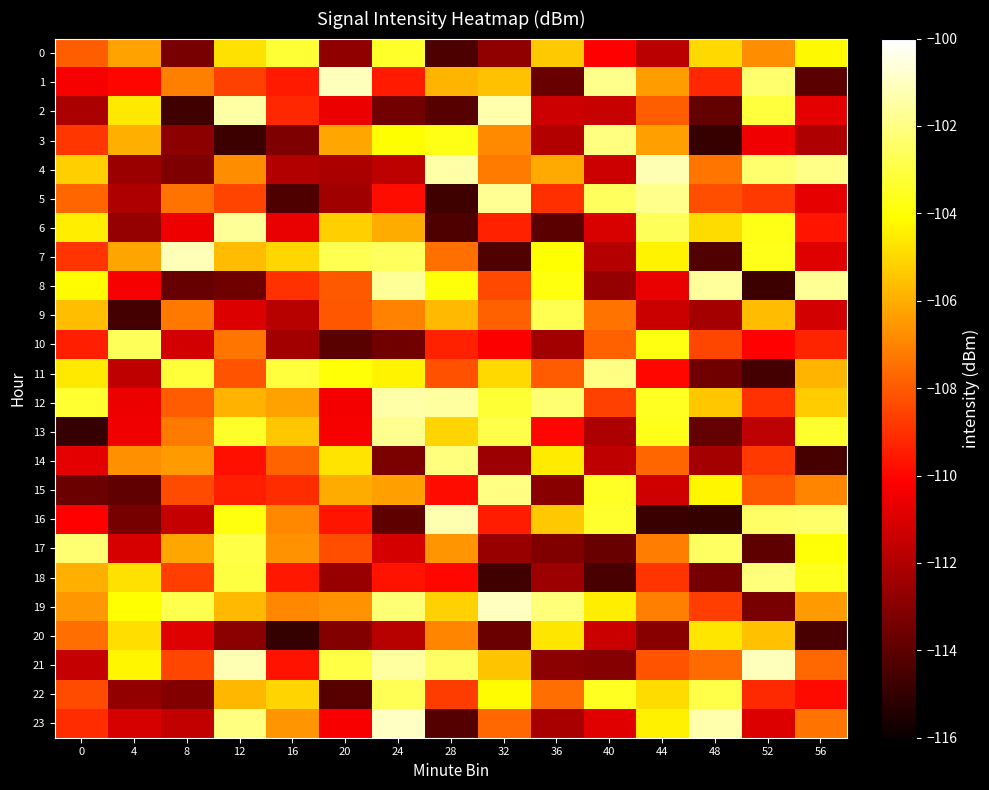

Which label corresponds to the largest value in the chart?

24